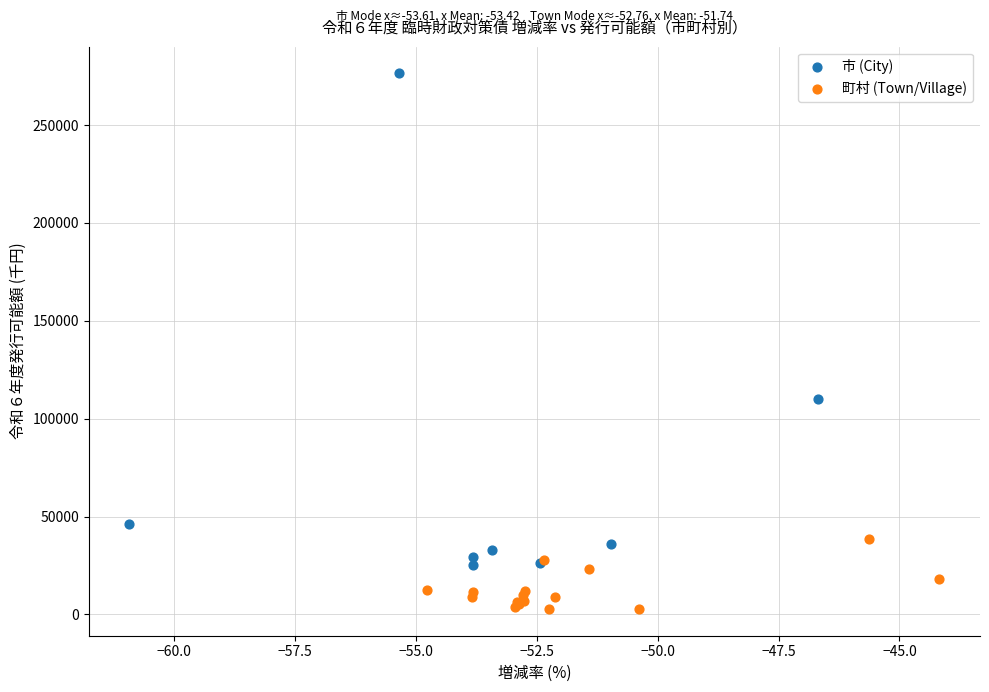

Which series has the widest spread of Y values?

市 (City)